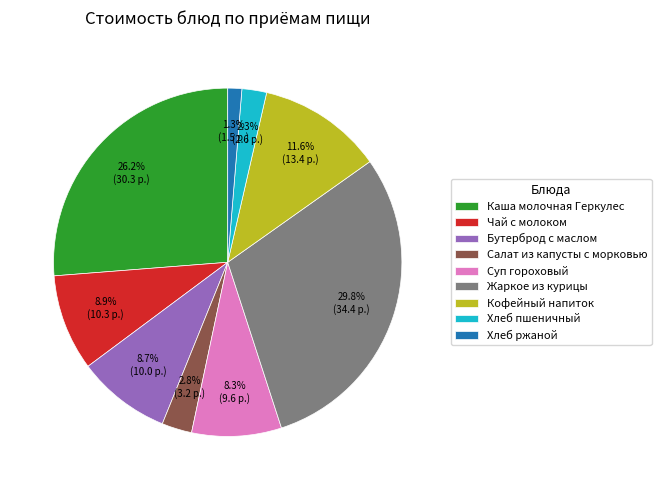

Do Суп гороховый and Бутерброд с маслом together represent more than half of the pie?

No